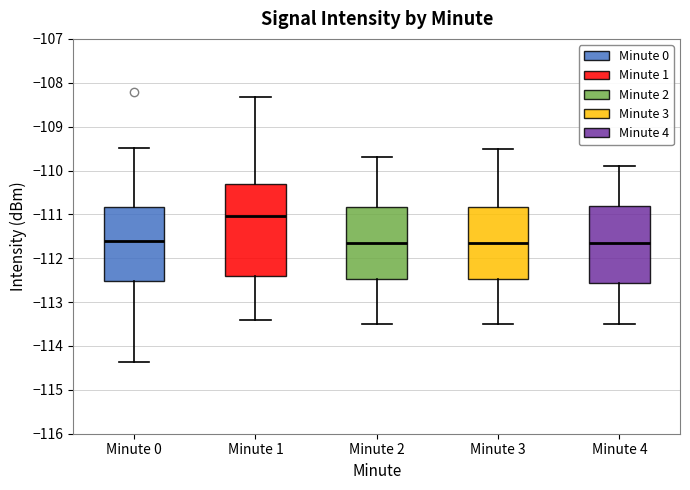

Reading left to right, read every box against the y-axis: the position of its median line, the range the box covers, and the ends of its whiskers. The values are not printed on the chart, so give them approximately, as read against the axis.

Minute 0: median -111.6, box -112.5 to -110.8, whiskers -114.4 to -109.5
Minute 1: median -111.0, box -112.4 to -110.3, whiskers -113.4 to -108.3
Minute 2: median -111.6, box -112.5 to -110.8, whiskers -113.5 to -109.7
Minute 3: median -111.6, box -112.5 to -110.8, whiskers -113.5 to -109.5
Minute 4: median -111.6, box -112.6 to -110.8, whiskers -113.5 to -109.9